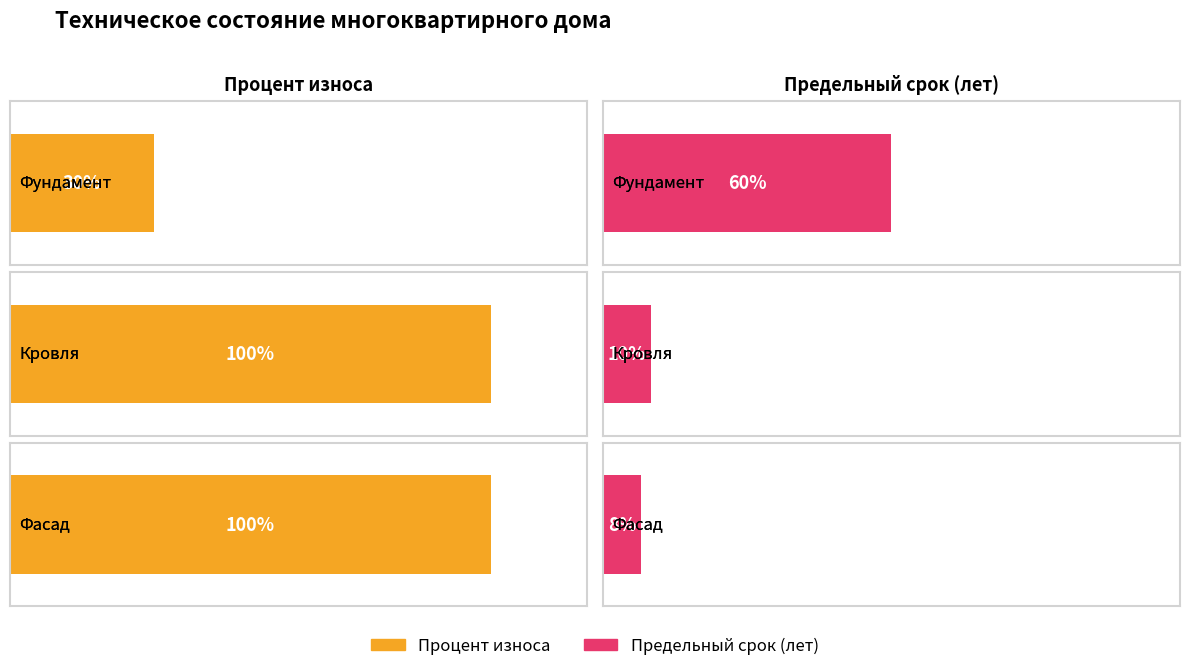

Reading left to right, what are all the values shown in this chart?

Процент износа: 30	100	100
Предельный срок (лет): 60	10	8